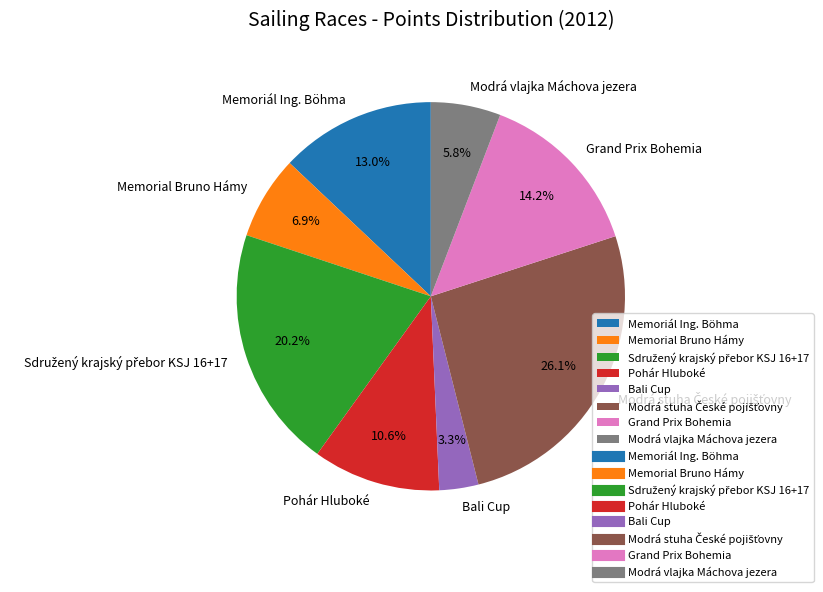

What is the smallest slice in the pie chart?

Bali Cup